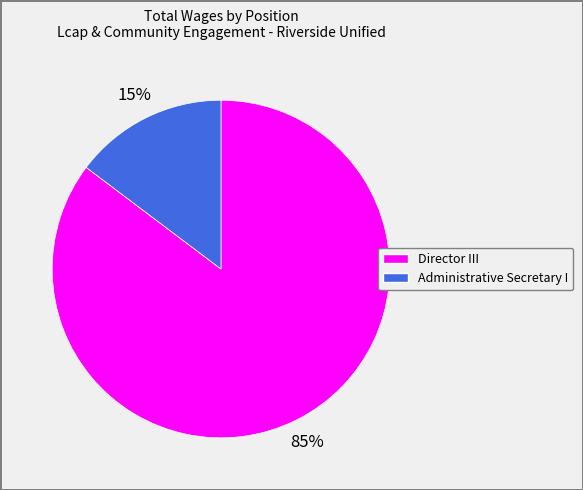

How many segments does this pie chart have?

2